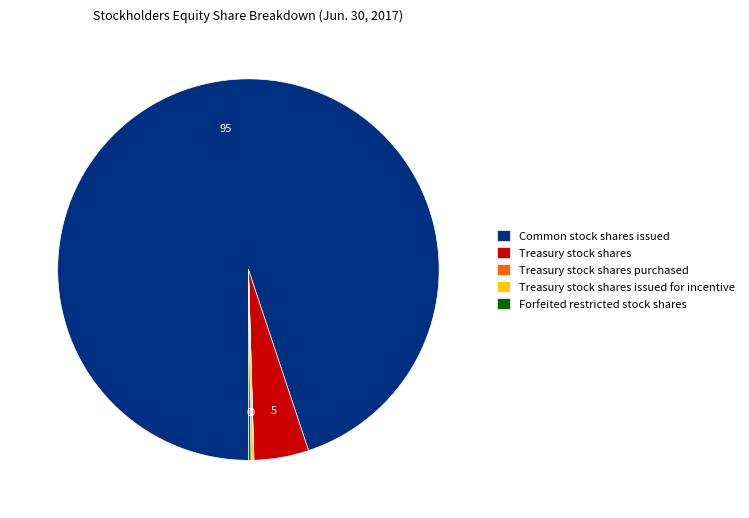

Which slice represents more than half of the pie?

Common stock shares issued